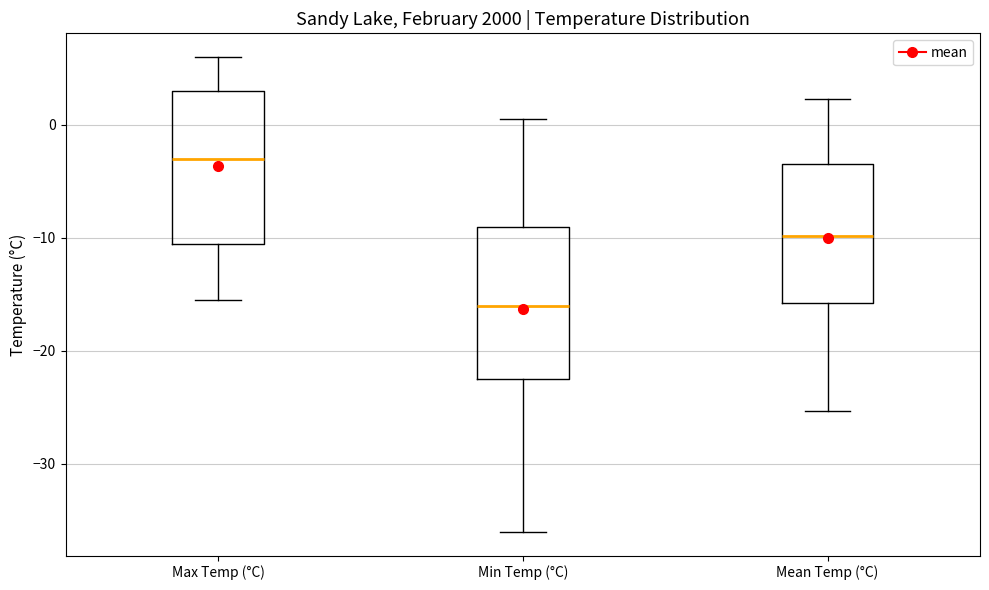

Reading left to right, read every box against the y-axis: the position of its median line, the range the box covers, and the ends of its whiskers. The values are not printed on the chart, so give them approximately, as read against the axis.

Max Temp (°C): median -3, box -10 to 3, whiskers -15 to 6
Min Temp (°C): median -16, box -22 to -9, whiskers -36 to 1
Mean Temp (°C): median -10, box -16 to -3, whiskers -25 to 2